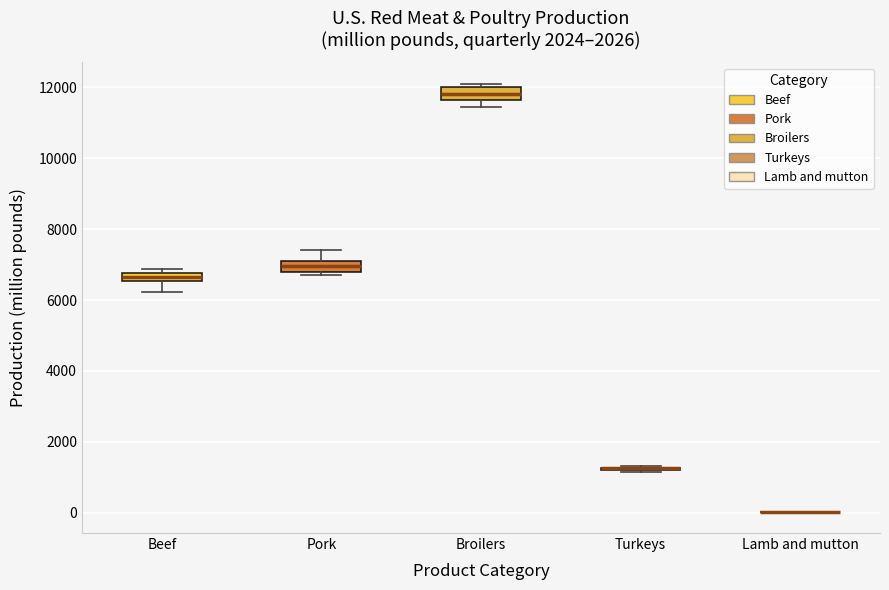

Where does the lower whisker of the box for Beef end on the y-axis? The values are not printed on the chart, so give them approximately, as read against the axis.

6200